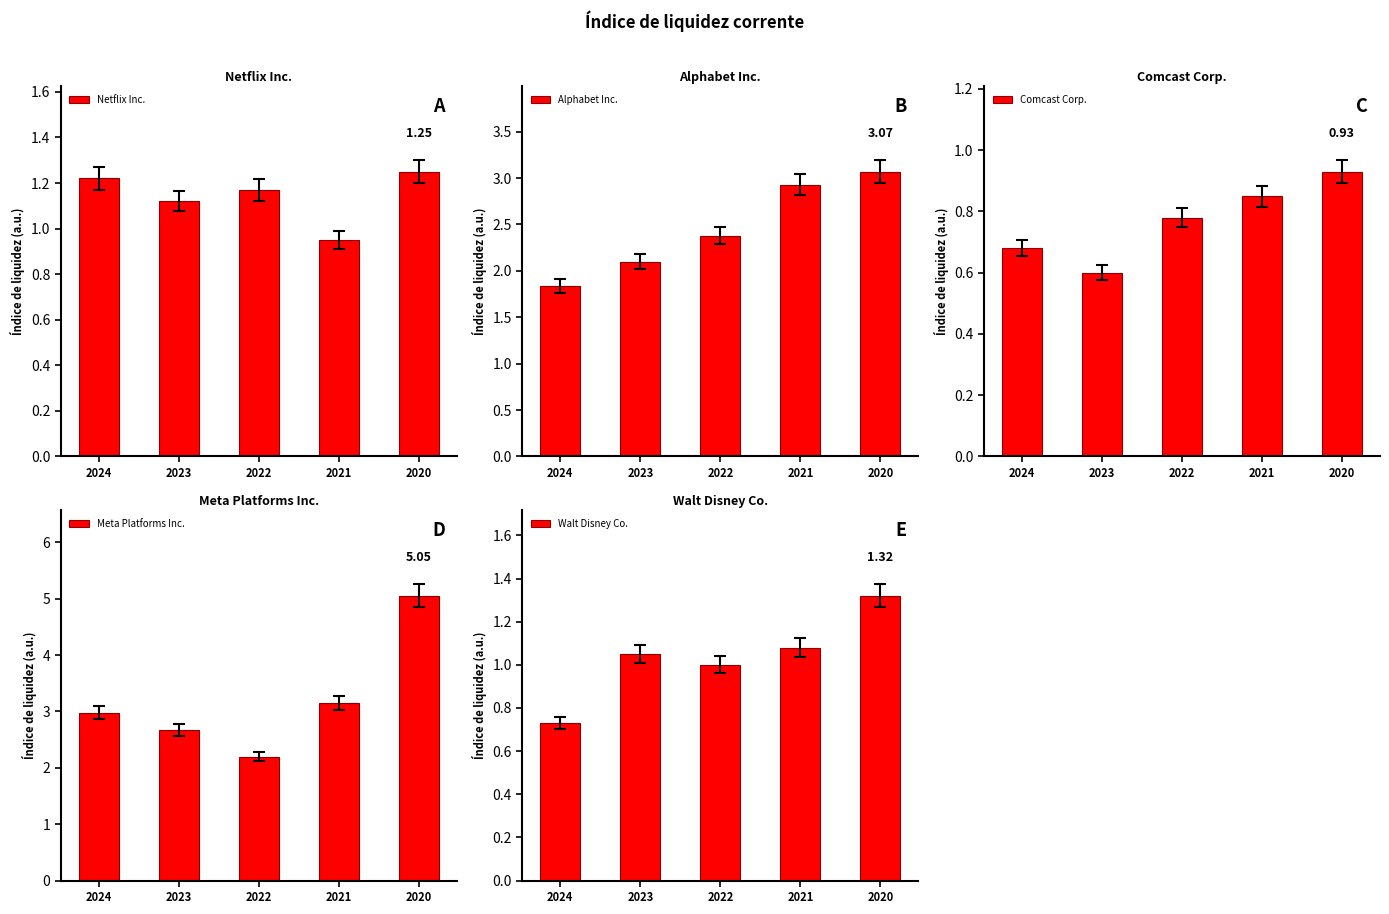

Are the bars horizontal?

No